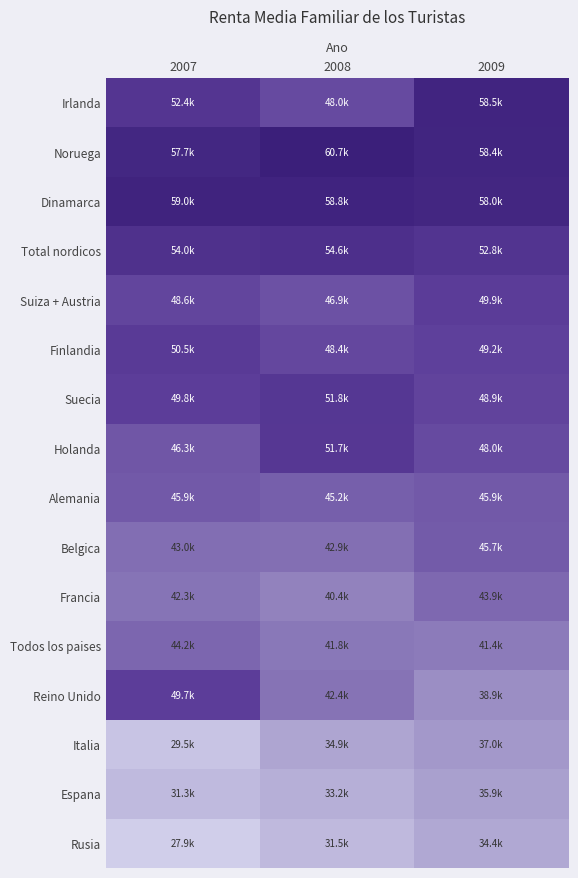

Reading left to right, extract all data points from this chart.

Irlanda: 2007=52372.1	2008=48000.0	2009=58465.7
Noruega: 2007=57707.1	2008=60699.0	2009=58377.9
Dinamarca: 2007=59021.7	2008=58821.9	2009=57973.2
Total nordicos: 2007=54022.8	2008=54552.6	2009=52825.0
Suiza + Austria: 2007=48559.3	2008=46936.4	2009=49906.0
Finlandia: 2007=50475.9	2008=48350.8	2009=49246.6
Suecia: 2007=49750.0	2008=51825.8	2009=48915.4
Holanda: 2007=46338.3	2008=51707.2	2009=48010.4
Alemania: 2007=45915.8	2008=45174.7	2009=45897.5
Belgica: 2007=43044.1	2008=42918.0	2009=45673.7
Francia: 2007=42281.7	2008=40359.6	2009=43924.9
Todos los paises: 2007=44169.0	2008=41812.2	2009=41375.9
Reino Unido: 2007=49749.4	2008=42428.8	2009=38872.5
Italia: 2007=29502.1	2008=34896.6	2009=37031.6
Espana: 2007=31310.4	2008=33219.0	2009=35852.3
Rusia: 2007=27944.9	2008=31467.0	2009=34425.7